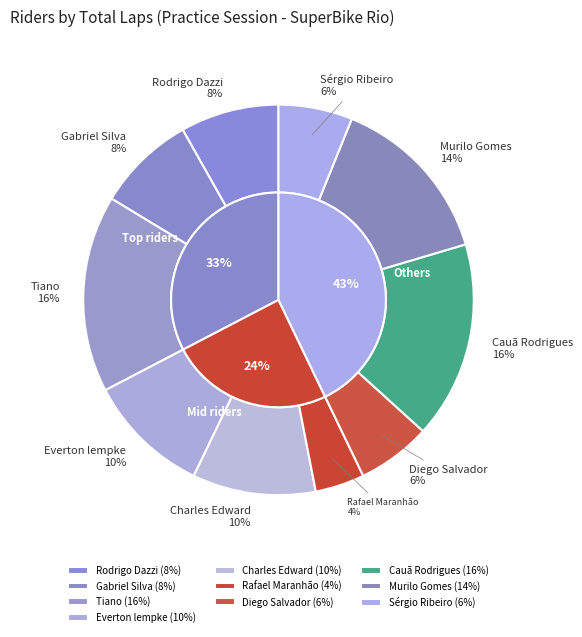

Rank the categories by value from lowest to highest.

Rafael Maranhão, Diego Salvador, Sérgio Ribeiro, Rodrigo Dazzi, Gabriel Silva, Everton lempke, Charles Edward, Murilo Gomes, Tiano, Cauã Rodrigues